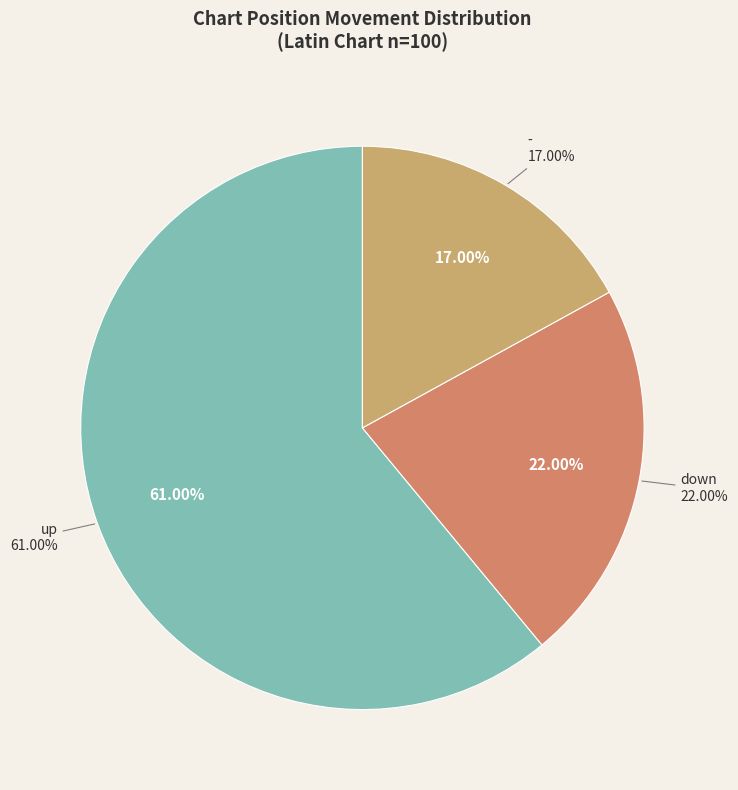

Which slice is the smallest?

-